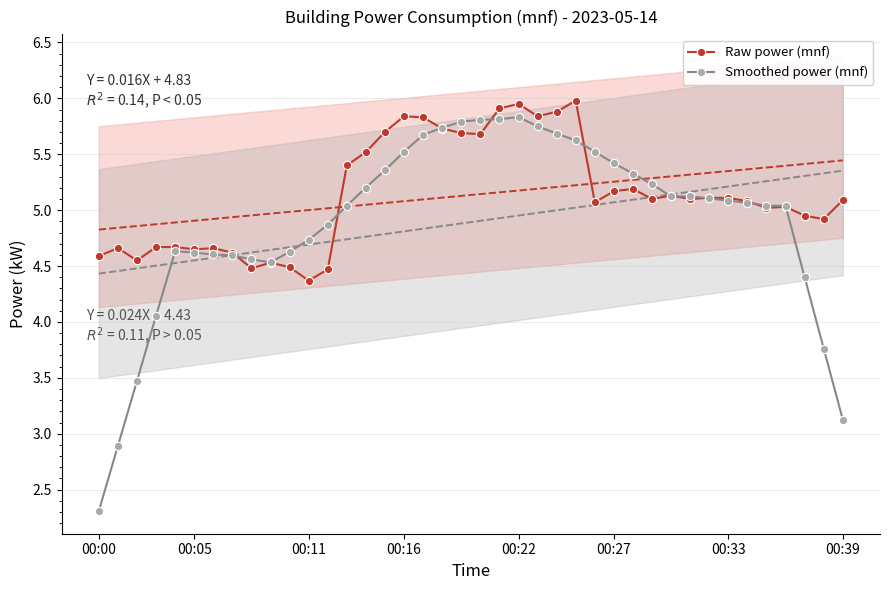

True or false: Raw power (mnf) has more than 0 interior local peaks.

True